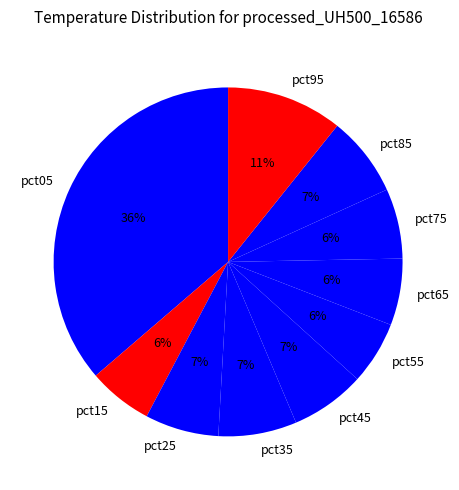

To the nearest percent, what portion does pct85 represent?

7%